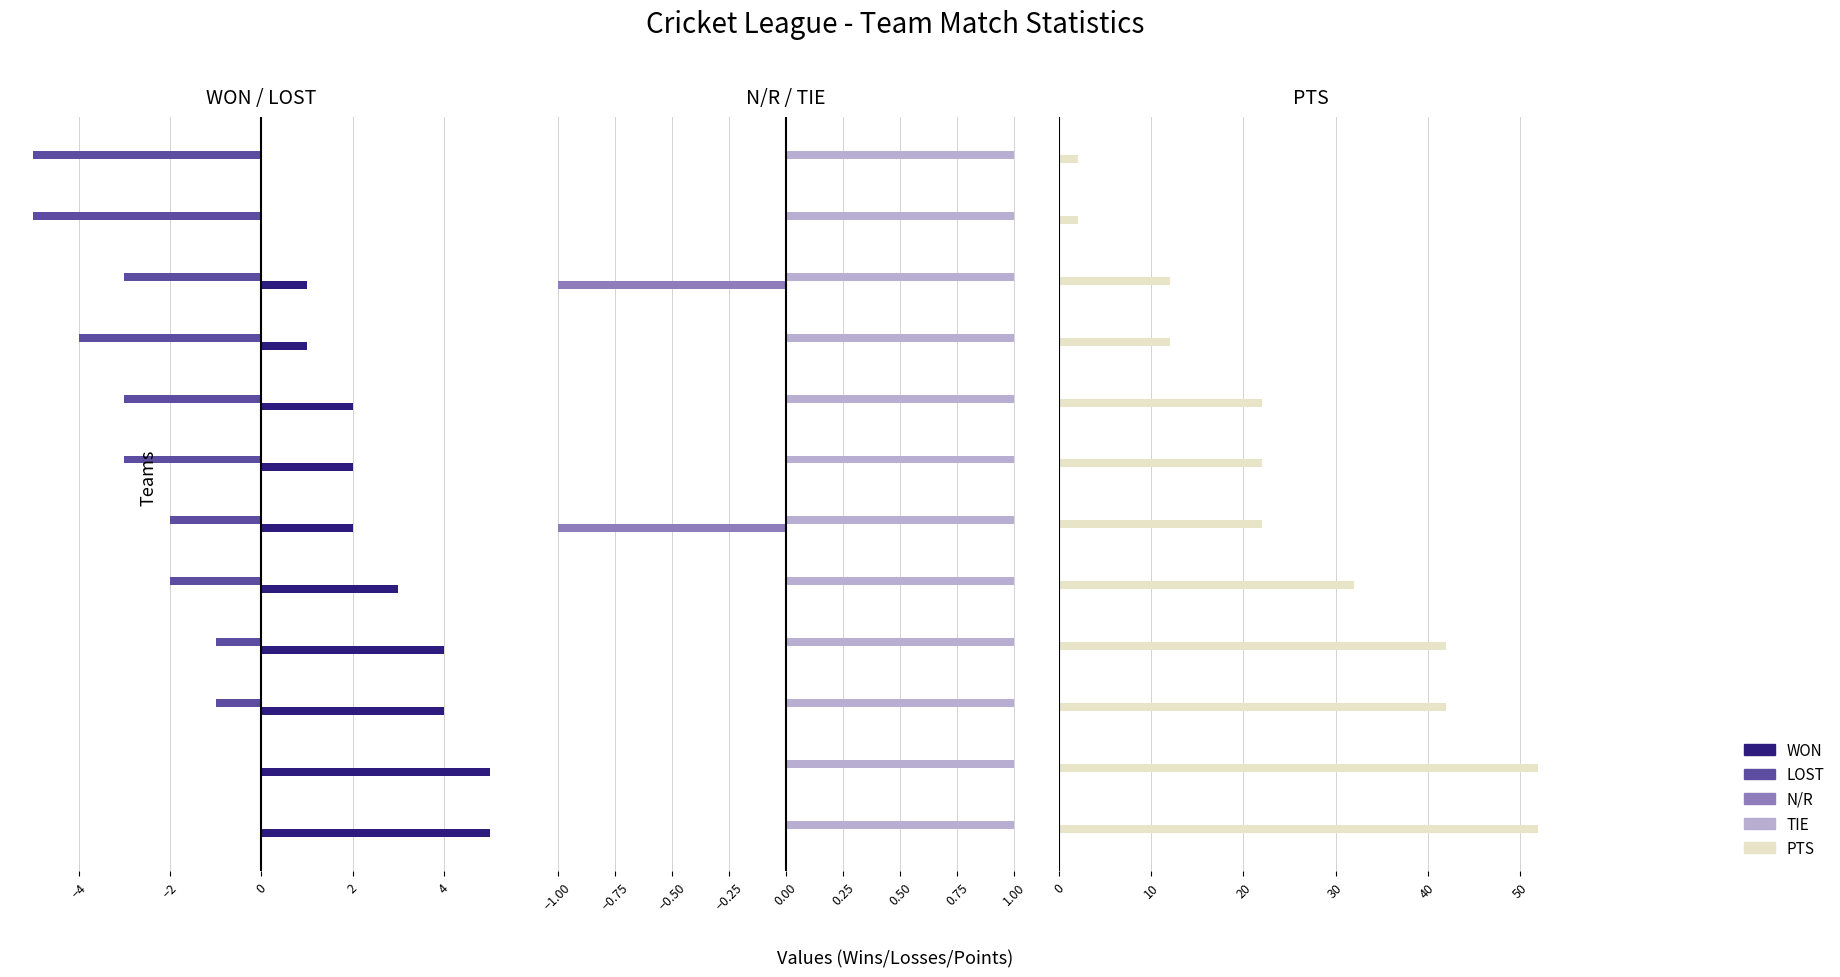

Is it true that PTS equals 2.0 at 11?

True